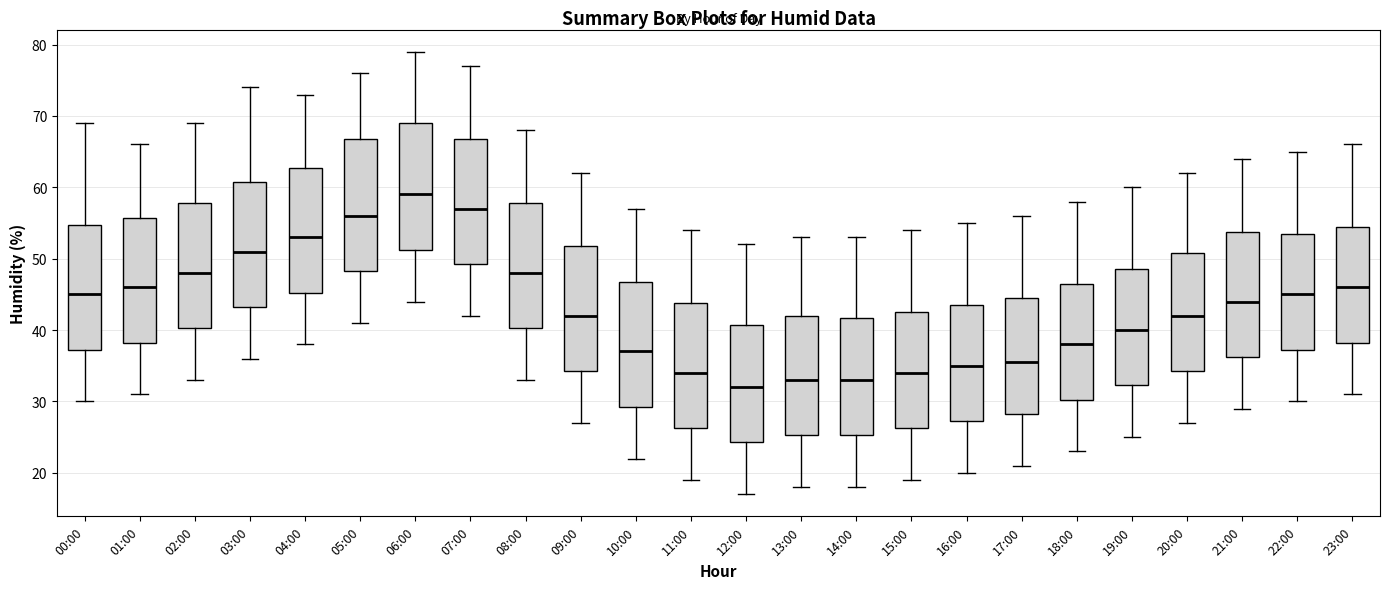

Which box's median line is the highest?

06:00